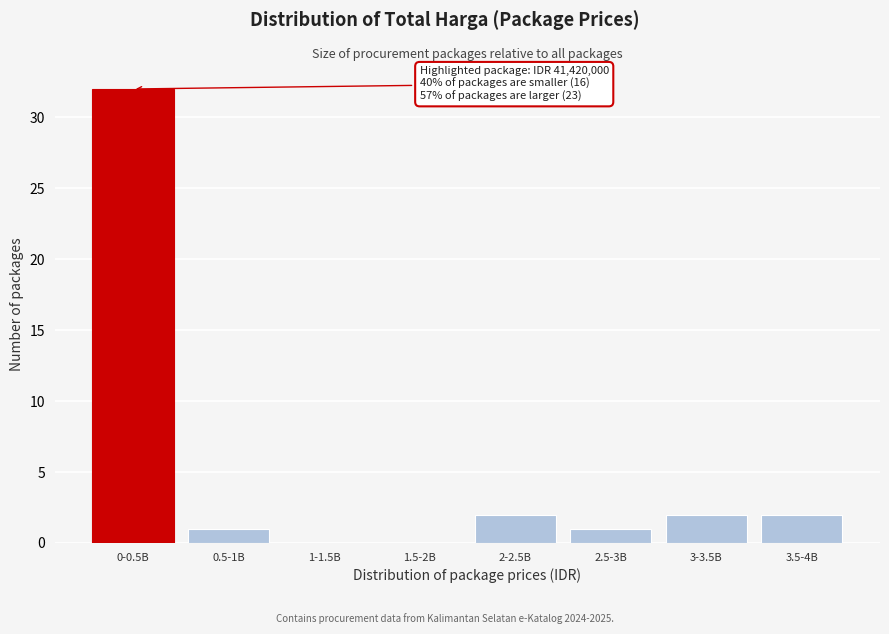

Reading right to left, extract all data points from this chart.

3.5-4B=2	3-3.5B=2	2.5-3B=1	2-2.5B=2	1.5-2B=0	1-1.5B=0	0.5-1B=1	0-0.5B=32